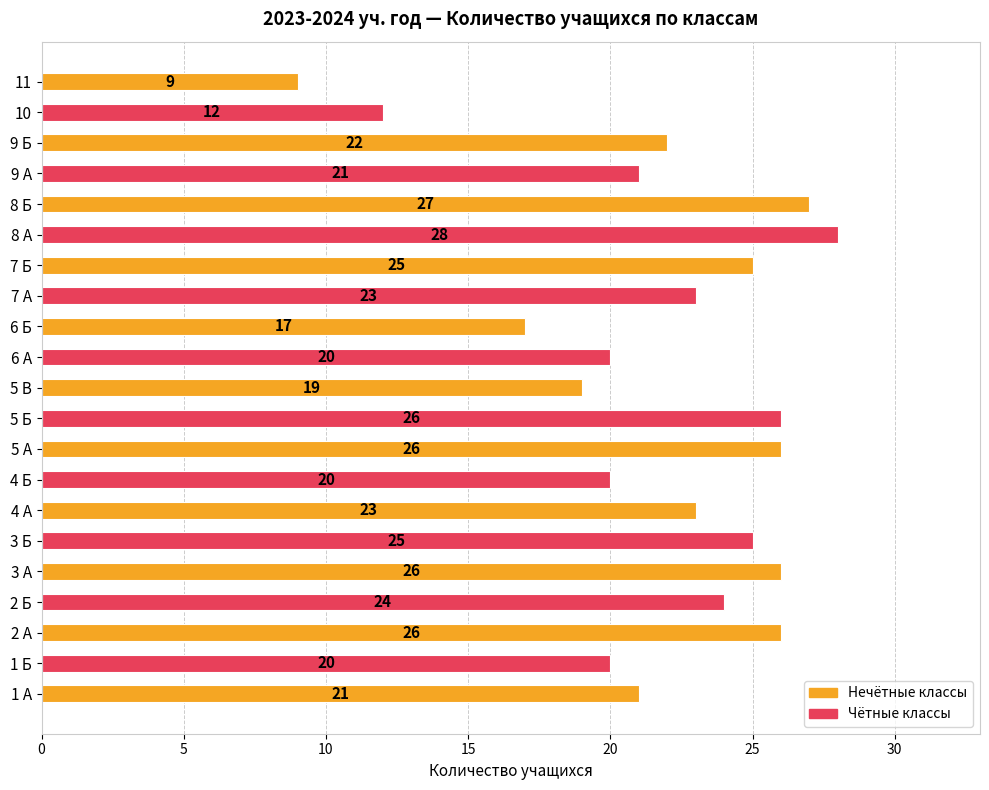

The value at 5 В is 19. True or false?

True